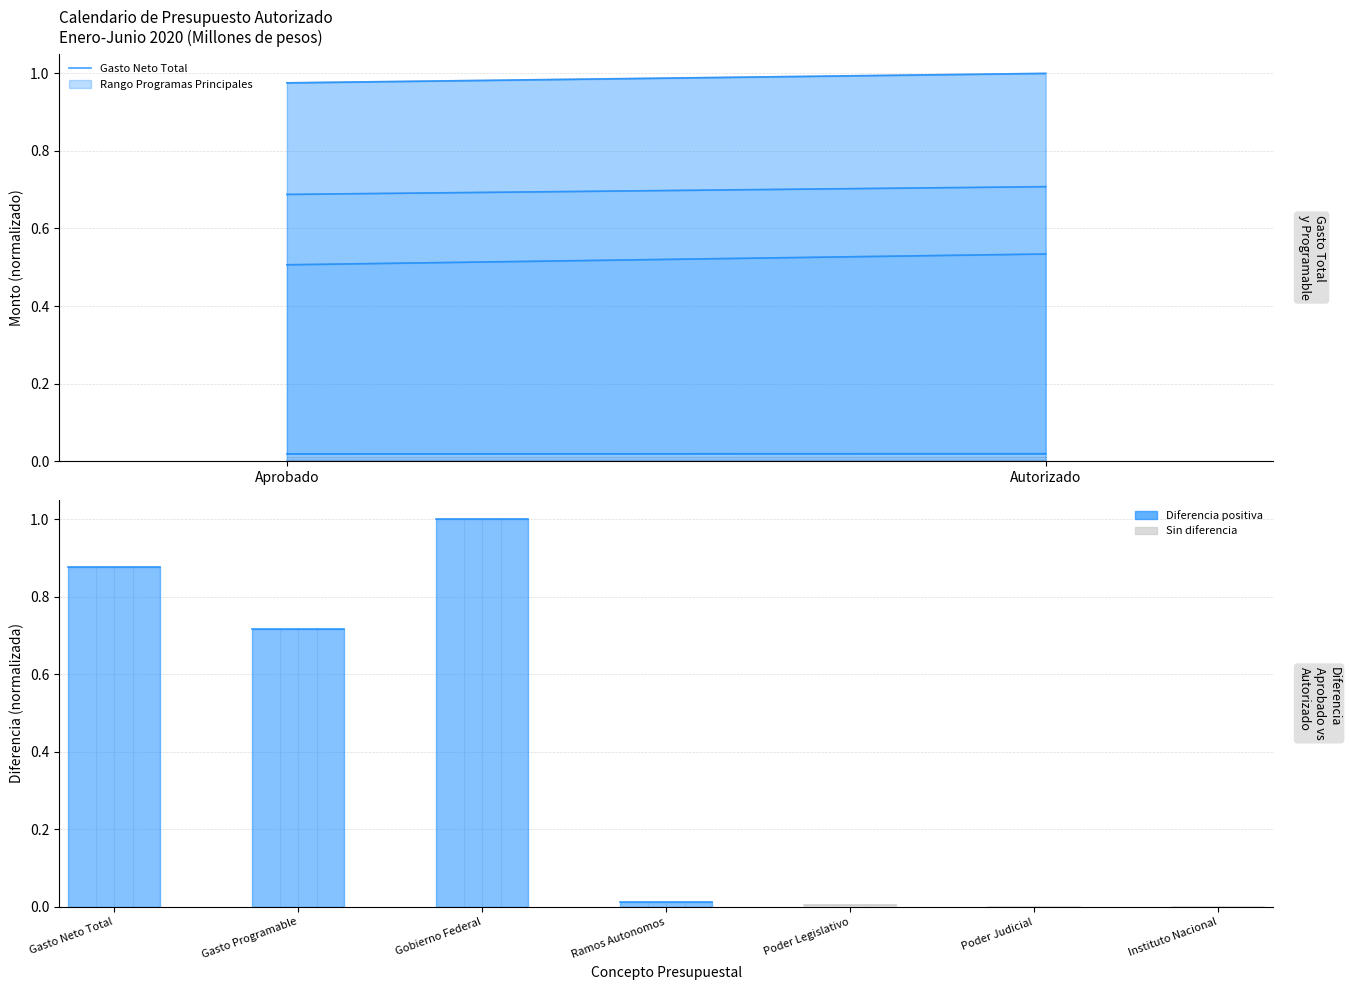

Which label corresponds to the largest value in the chart?

Autorizado